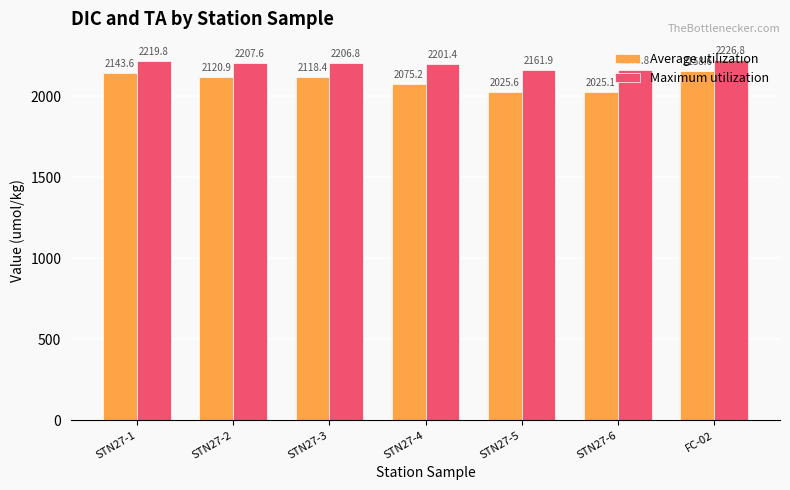

What are all the series names shown in the legend?

Average utilization, Maximum utilization